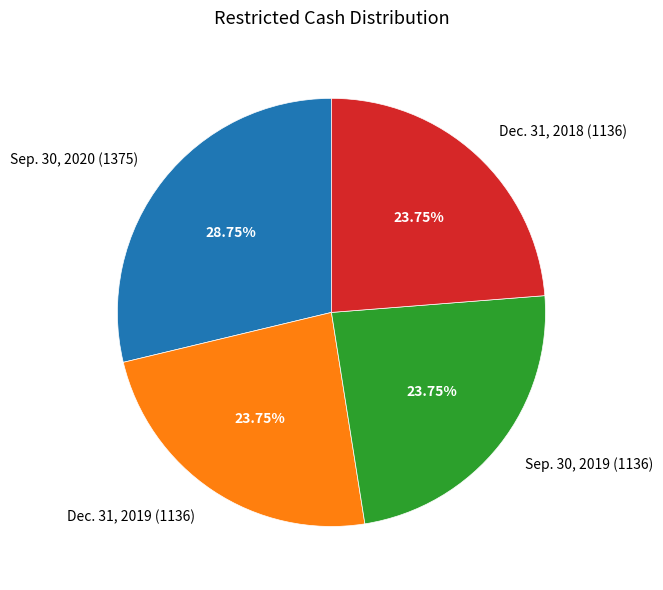

Combined, what portion of the pie is Sep. 30, 2019 and Sep. 30, 2020?

52.5%